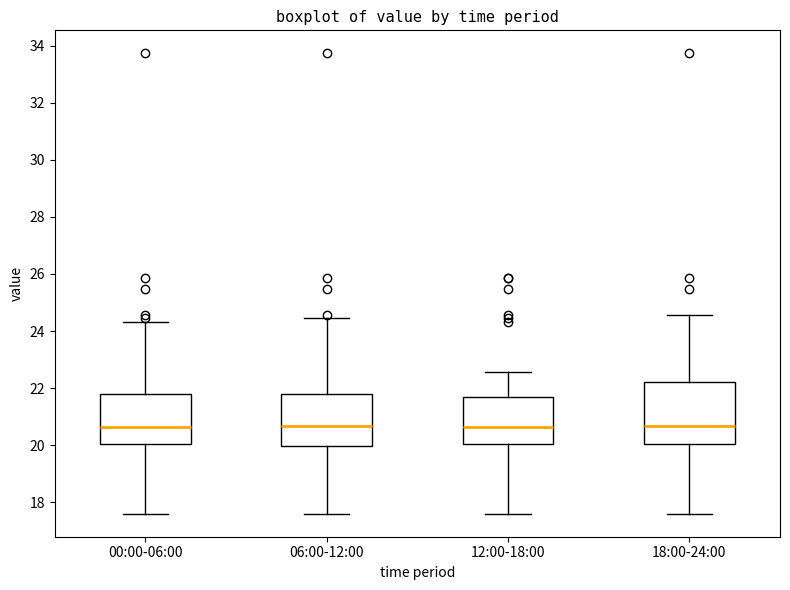

Reading left to right, transcribe this box plot: for each box, give where its median line is, the range the box spans, and where its two whiskers end, as read against the y-axis. The values are not printed on the chart, so give them approximately, as read against the axis.

00:00-06:00: median 20.6, box 20.0 to 21.8, whiskers 17.6 to 24.4
06:00-12:00: median 20.6, box 20.0 to 21.8, whiskers 17.6 to 24.4
12:00-18:00: median 20.6, box 20.0 to 21.6, whiskers 17.6 to 22.6
18:00-24:00: median 20.6, box 20.0 to 22.2, whiskers 17.6 to 24.6